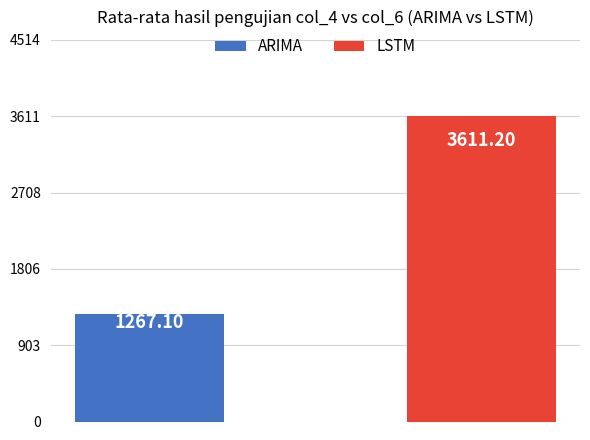

How many groups of bars are there?

1